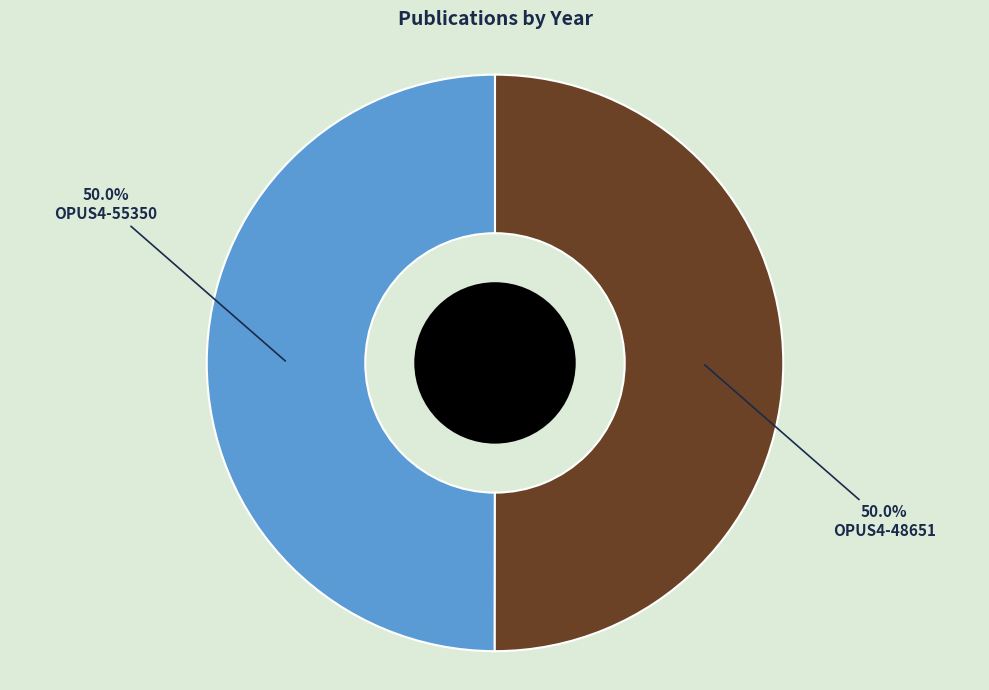

How many segments does this pie chart have?

2